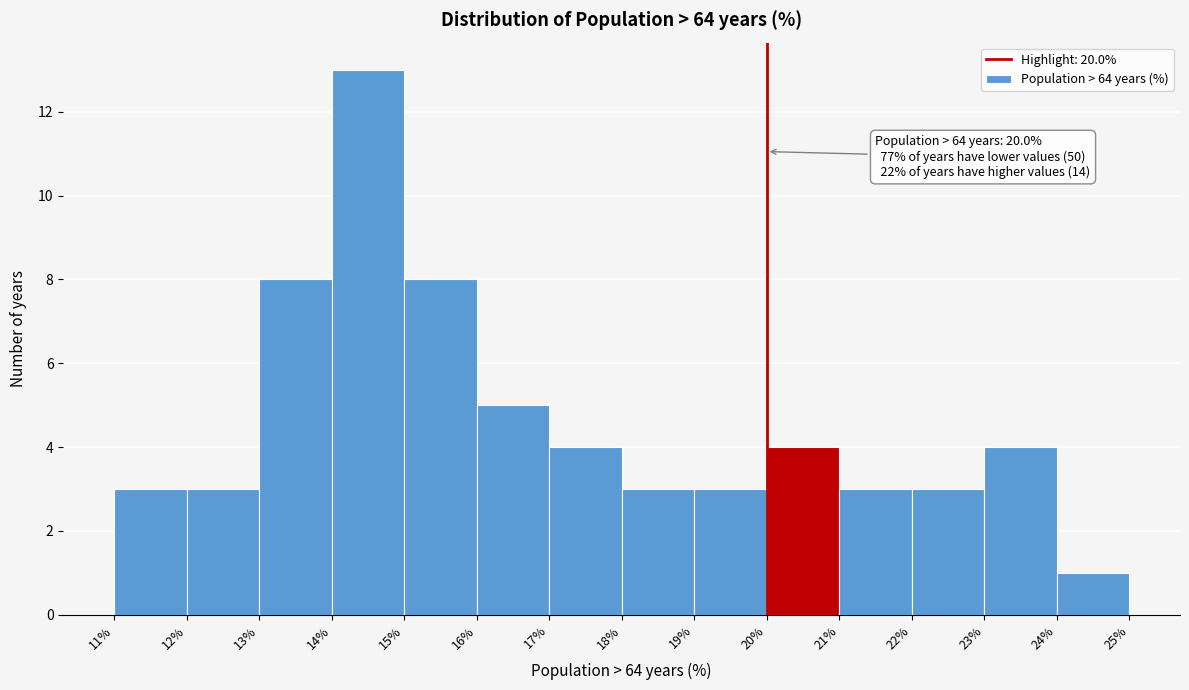

Over which range of the x-axis is the bar tallest?

14% to 15%